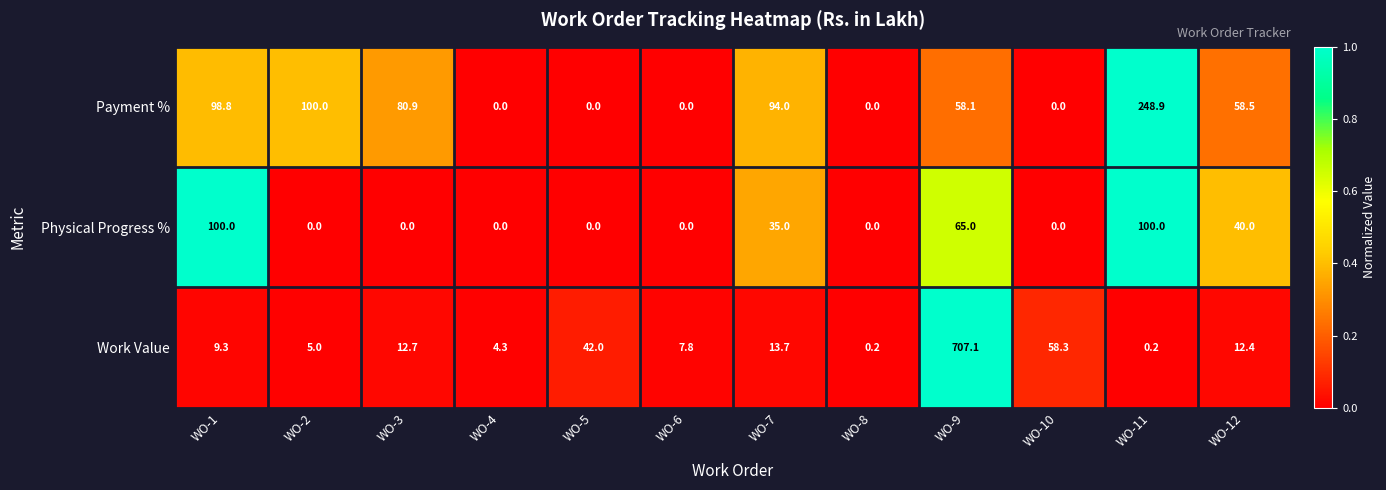

At which category is the sum across all series the highest?

WO-9